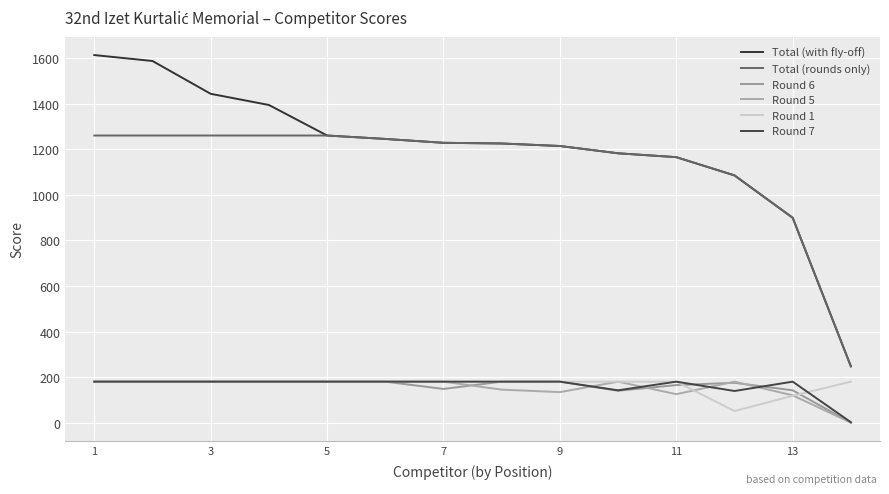

How many lines are shown in the chart?

6